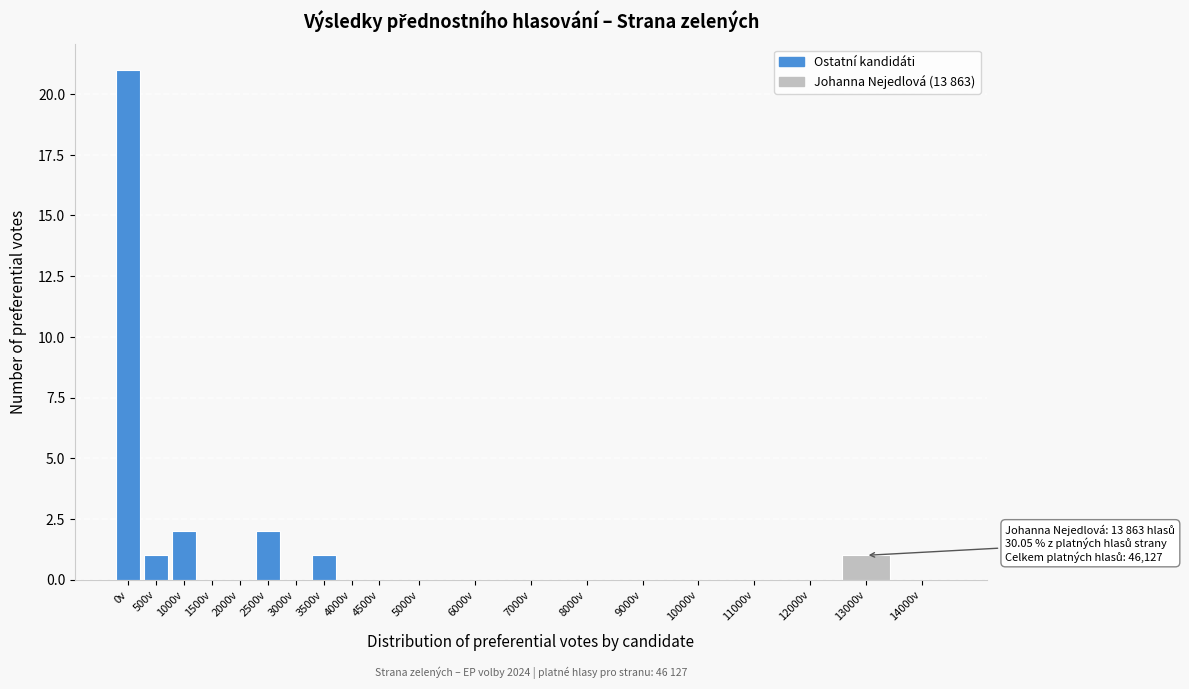

Reading left to right, list all the values displayed in this chart.

0v=21	500v=1	1000v=2	1500v=0	2000v=0	2500v=2	3000v=0	3500v=1	4000v=0	4500v=0	5000v=0	6000v=0	7000v=0	8000v=0	9000v=0	10000v=0	11000v=0	12000v=0	13000v=1	14000v=0